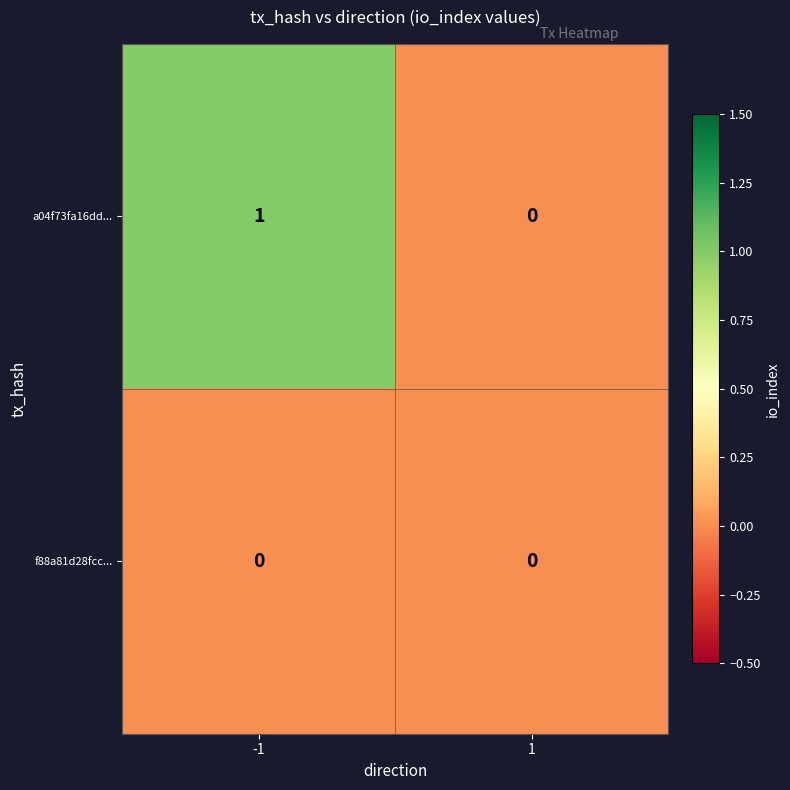

List the series in order of their peak value, lowest first.

f88a81d28fcc..., a04f73fa16dd...